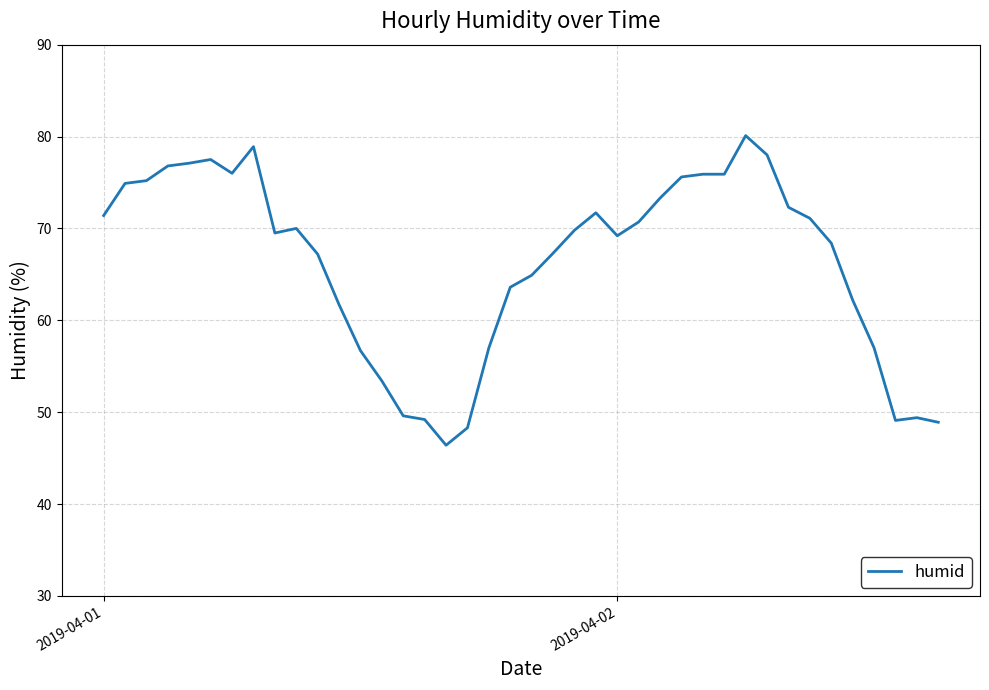

What is the smallest value displayed?

46.4